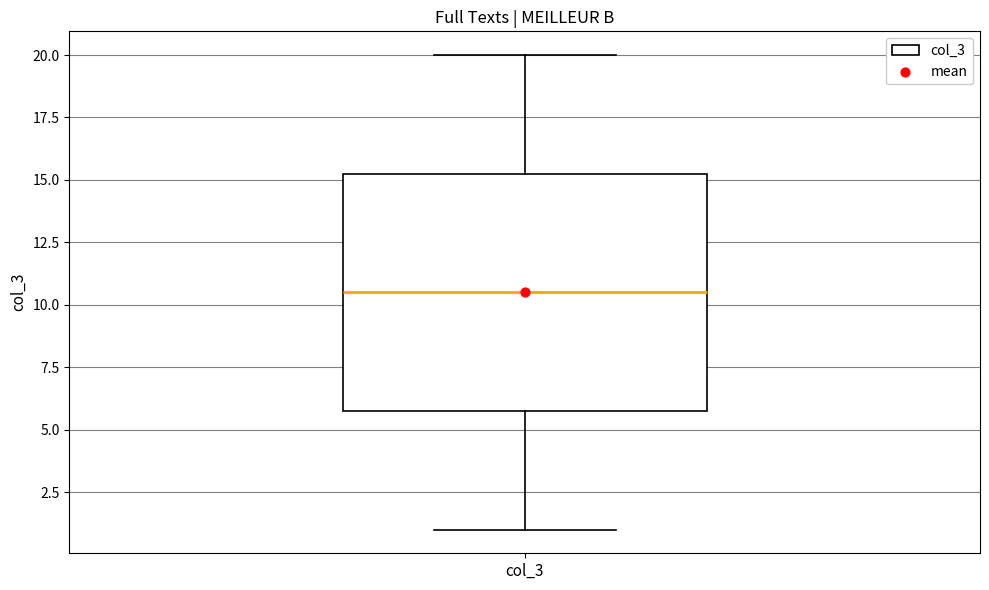

Read this box plot against the y-axis: the position of the median line, the range covered by the box, and the ends of both whiskers. The values are not printed on the chart, so give them approximately, as read against the axis.

median 10.5, box 6.0 to 15.5, whiskers 1.0 to 20.0